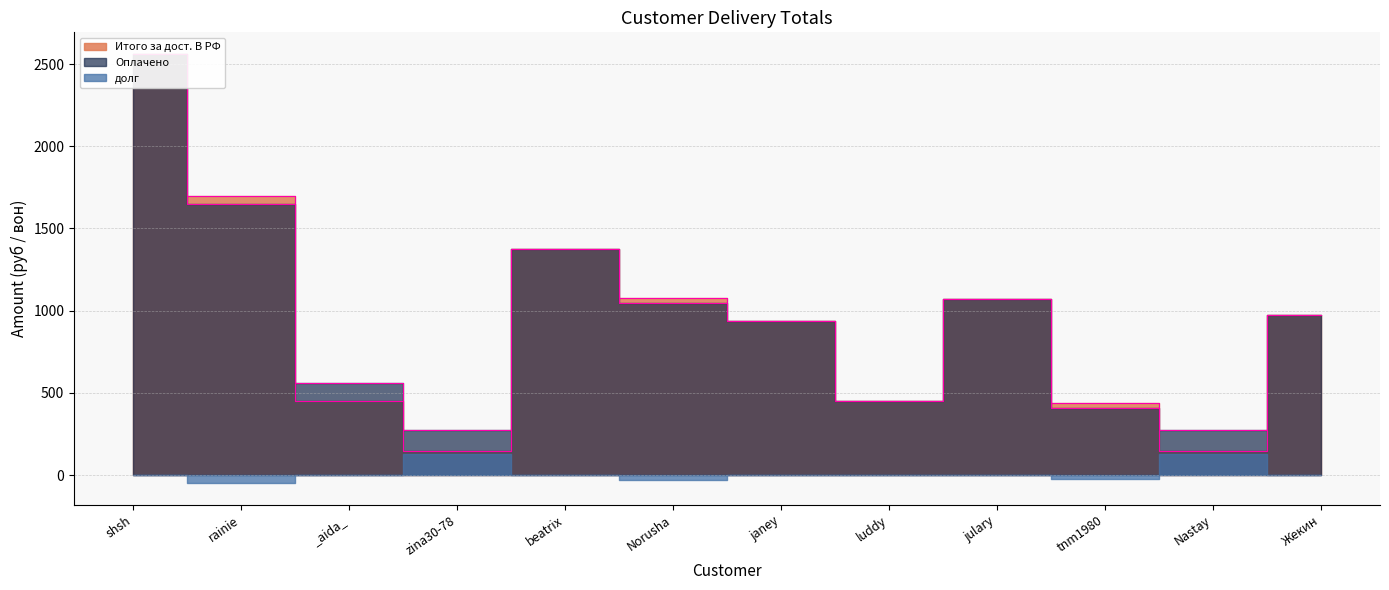

True or false: Итого за дост. В РФ has more than 0 interior local peaks.

True